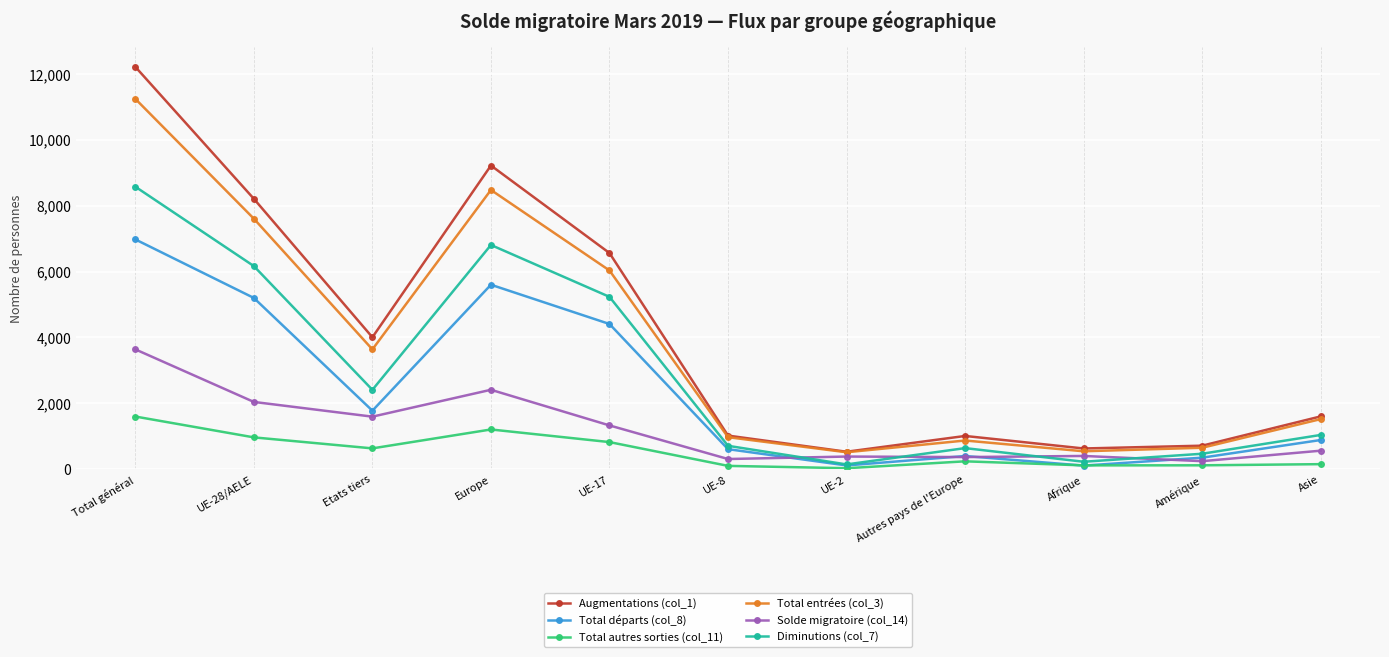

At which category is the sum across all series the highest?

Total général